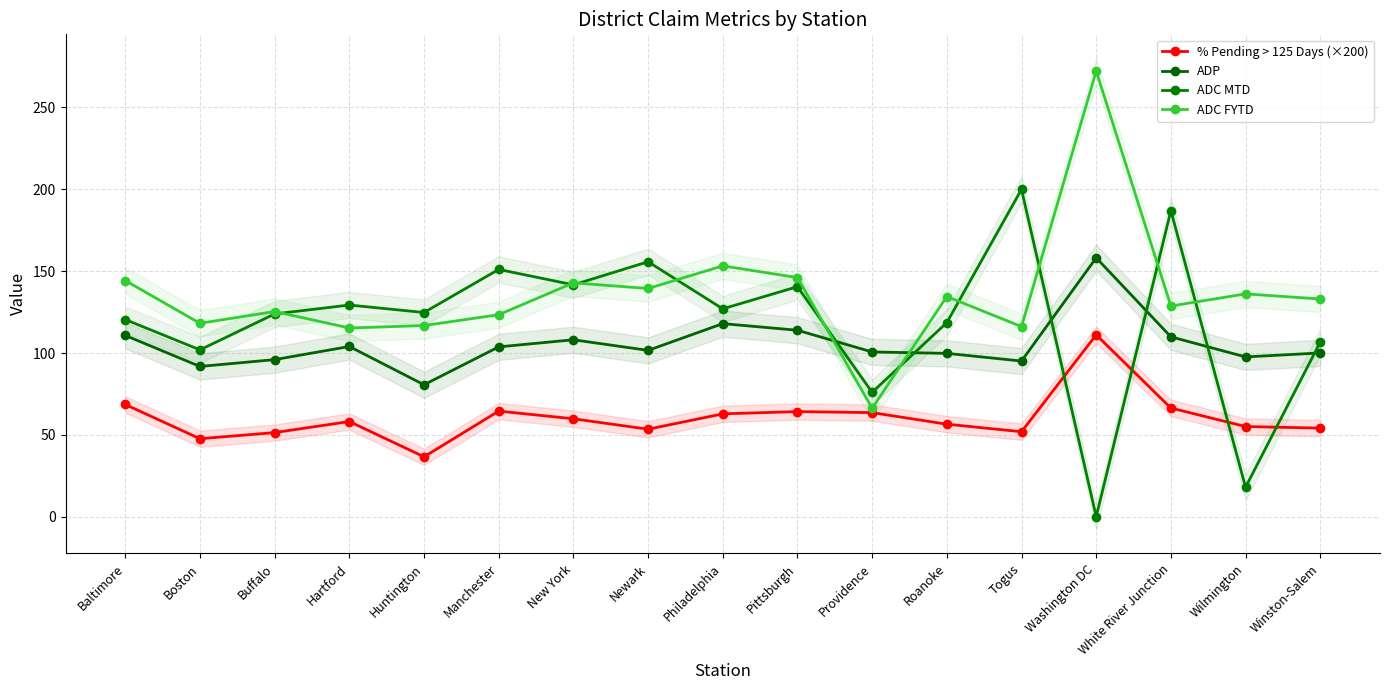

What is the sum of the ADC MTD values at New York and Boston?

243.6